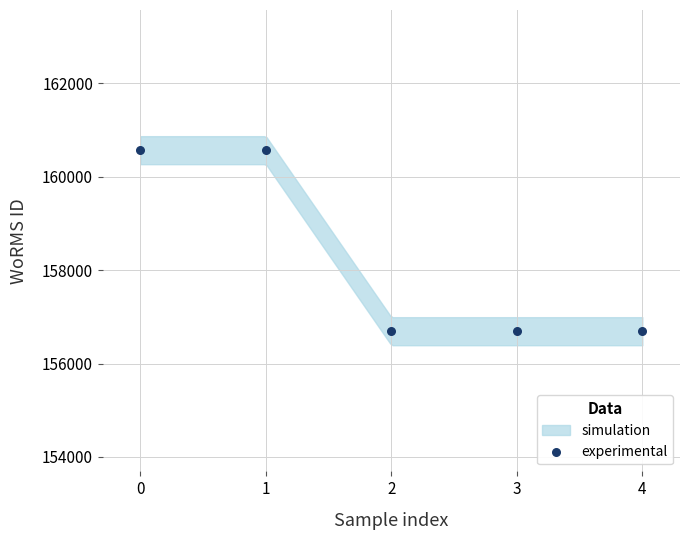

What is the average Y value?

158242